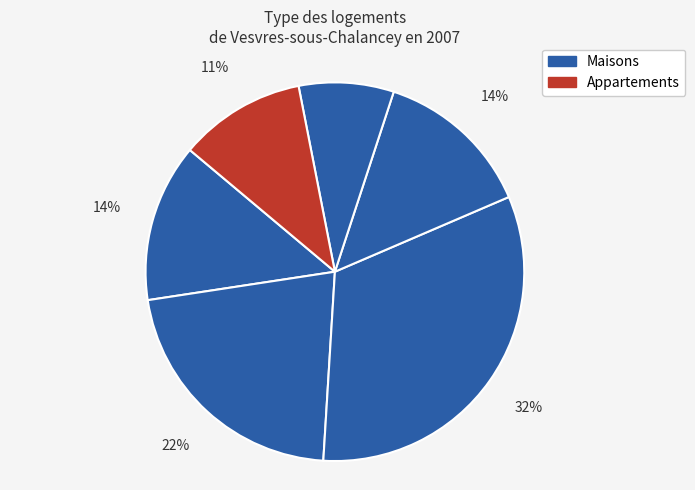

How many segments does this pie chart have?

6